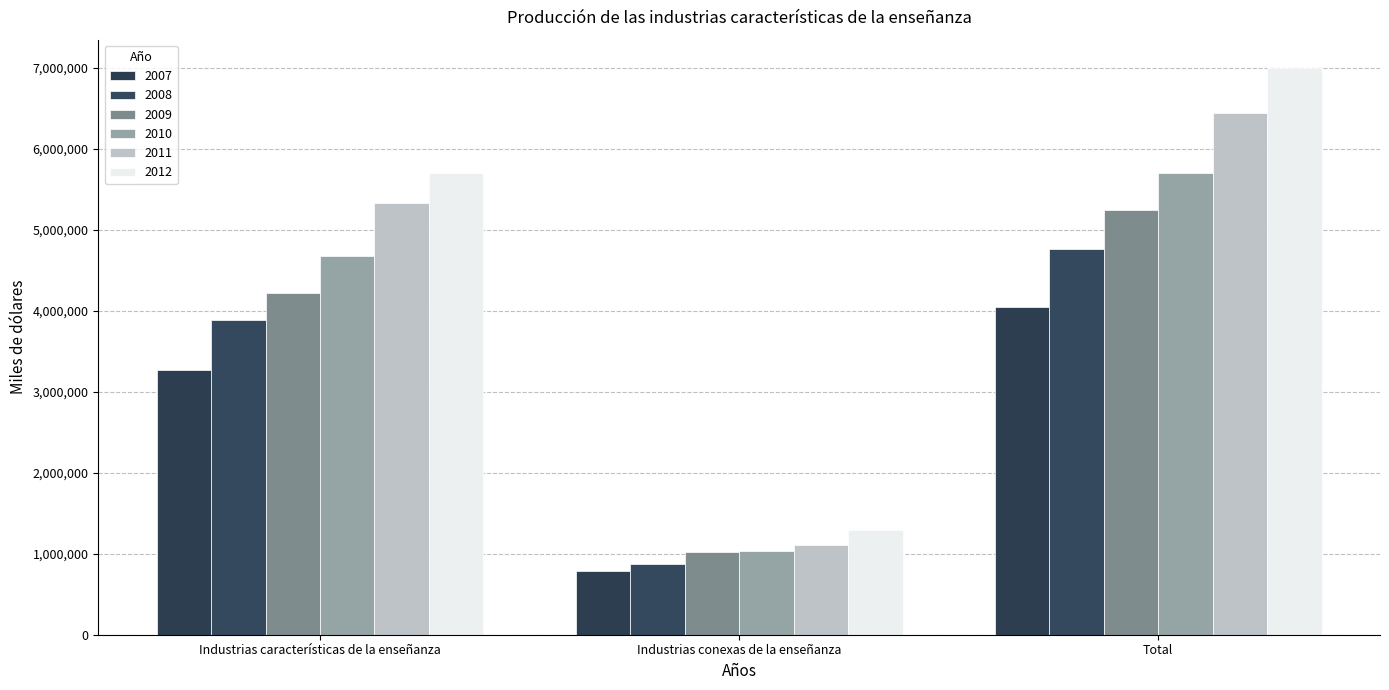

Reading right to left, what are all the values shown in this chart?

2007: Total=4048877	Industrias conexas de la enseñanza=782536	Industrias características de la enseñanza=3266341
2008: Total=4760737	Industrias conexas de la enseñanza=878841	Industrias características de la enseñanza=3881896
2009: Total=5242876	Industrias conexas de la enseñanza=1024571	Industrias características de la enseñanza=4218305
2010: Total=5705903	Industrias conexas de la enseñanza=1035835	Industrias características de la enseñanza=4670068
2011: Total=6434964	Industrias conexas de la enseñanza=1111037	Industrias características de la enseñanza=5323927
2012: Total=6996631	Industrias conexas de la enseñanza=1294317	Industrias características de la enseñanza=5702314